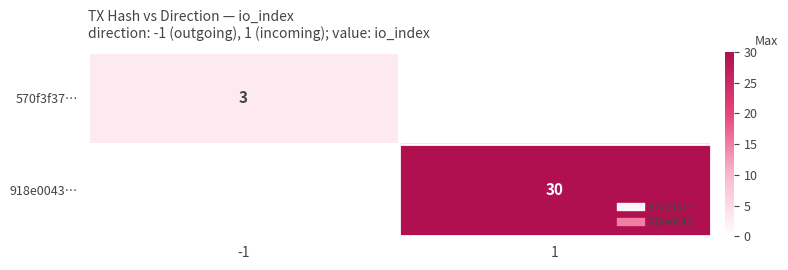

Between 1 and -1, which is larger?

-1